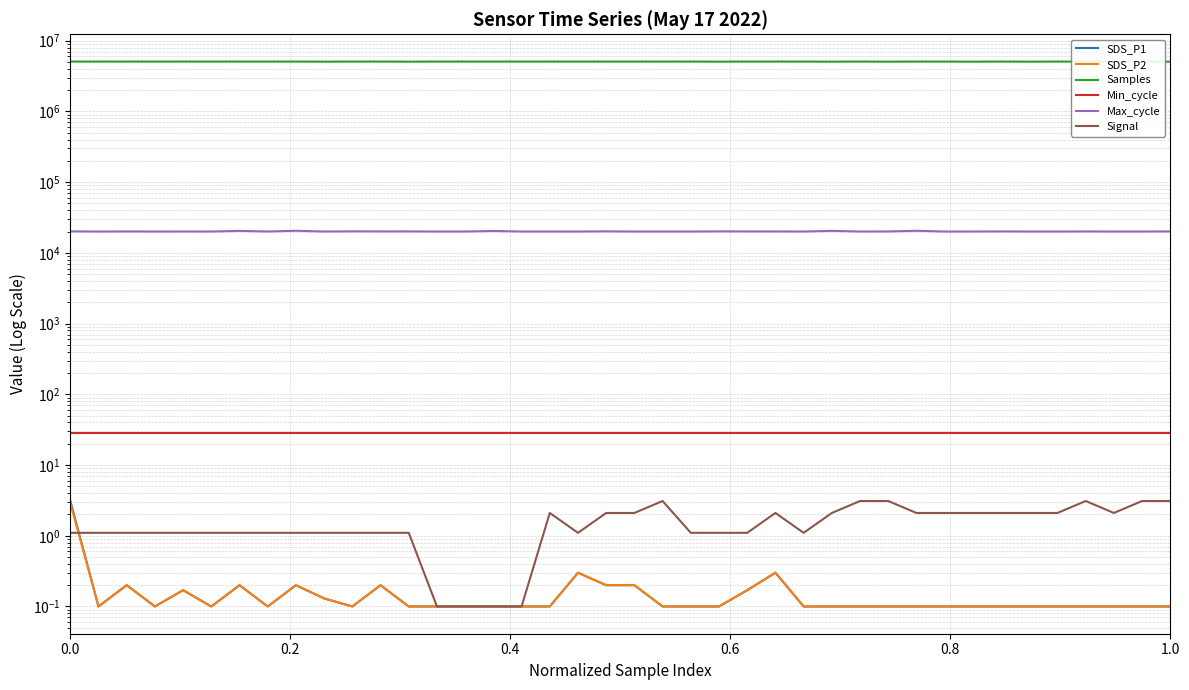

How many series are shown in this chart?

6